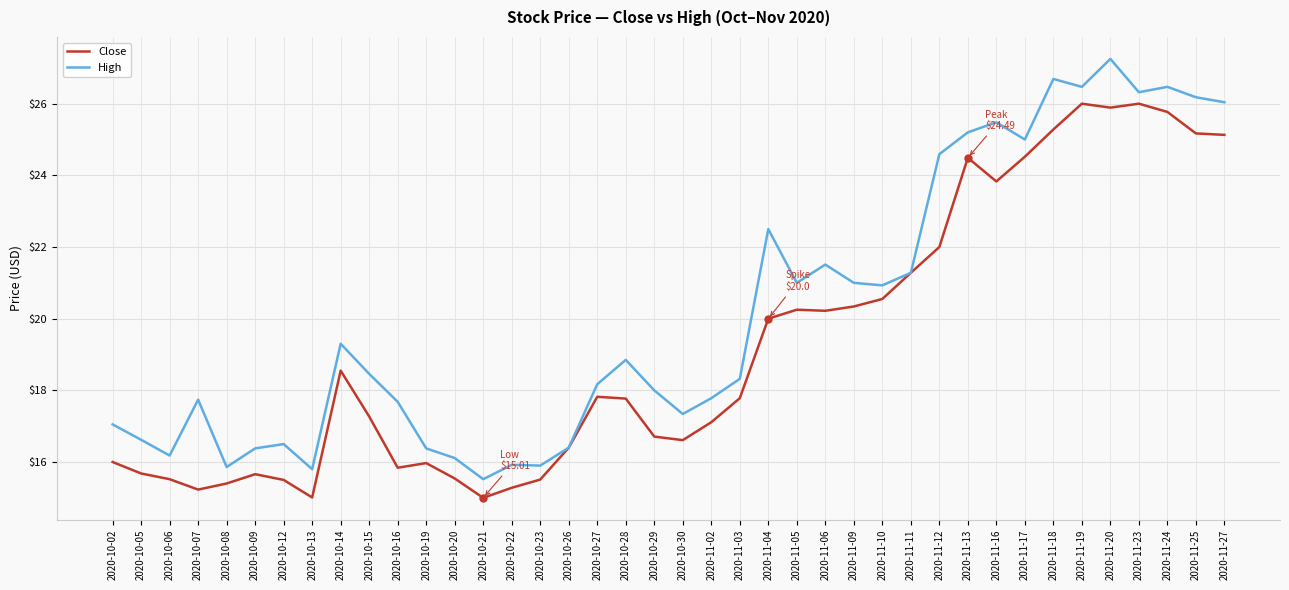

At which category is the sum across all series the highest?

2020-11-20